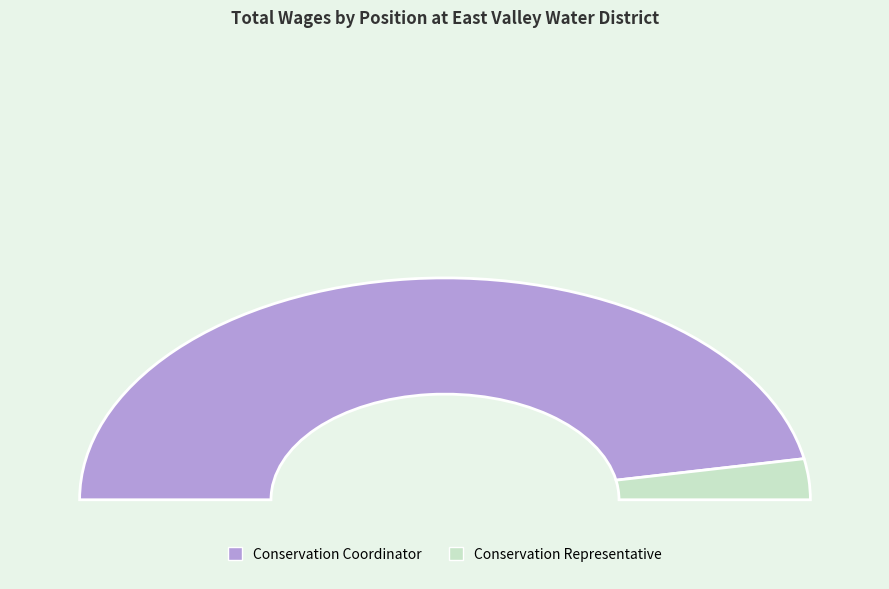

To the nearest percent, what portion does Conservation Coordinator represent?

94%